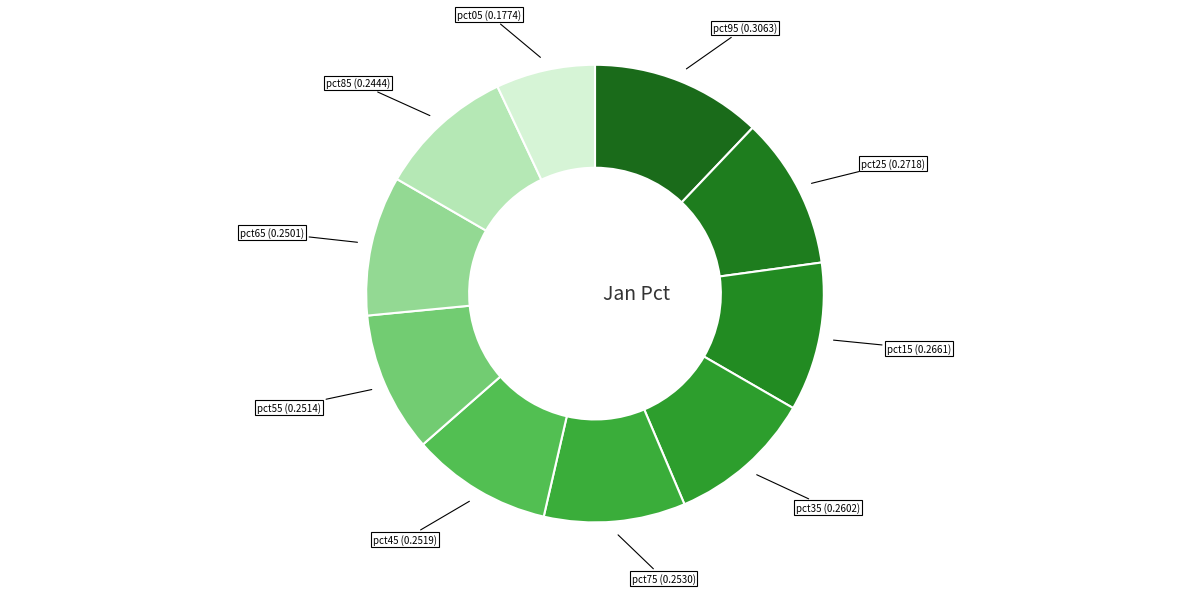

What is the largest slice in the pie chart?

pct95